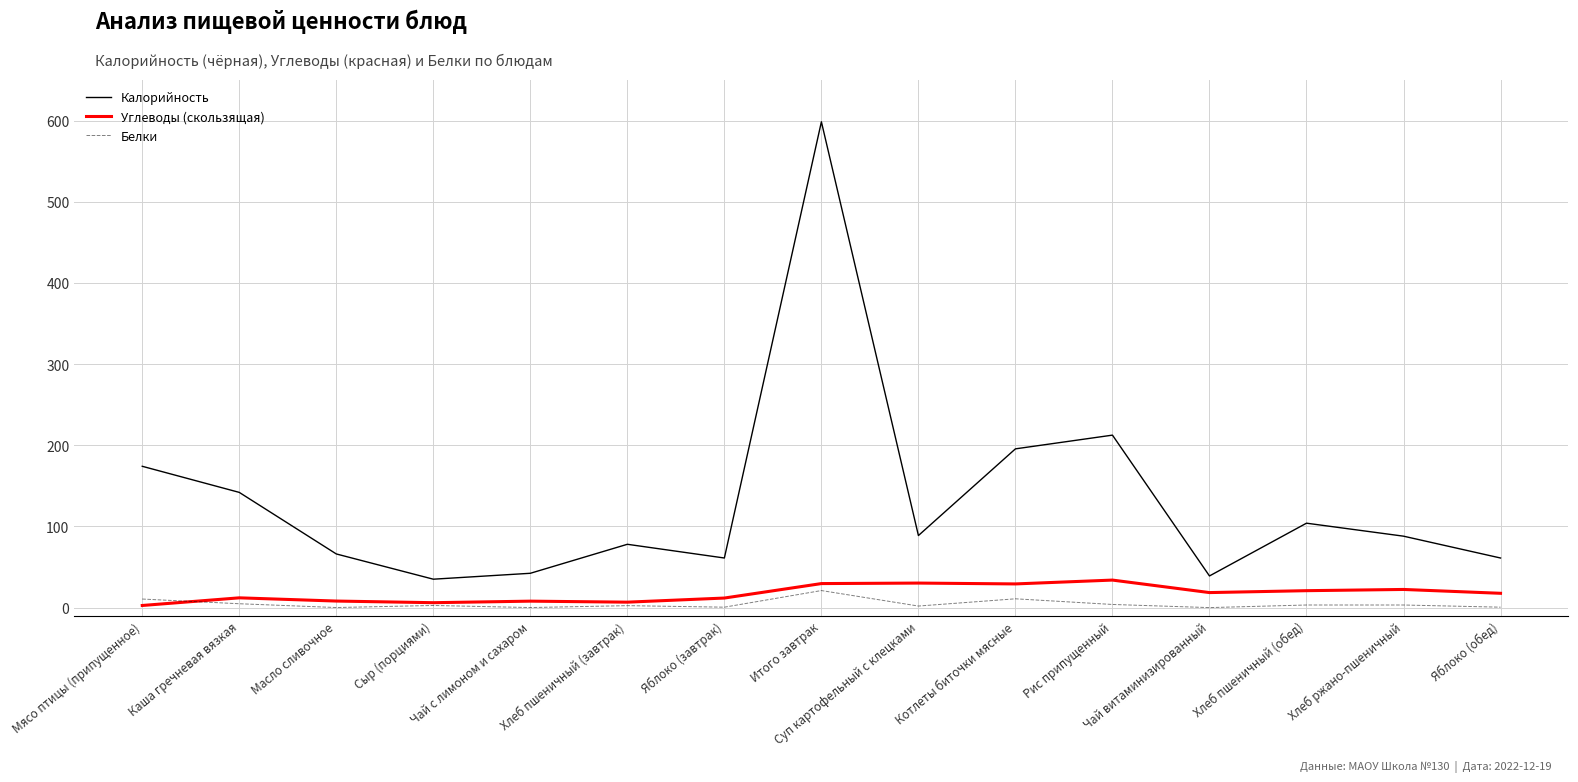

Count the number of categories in the chart.

15